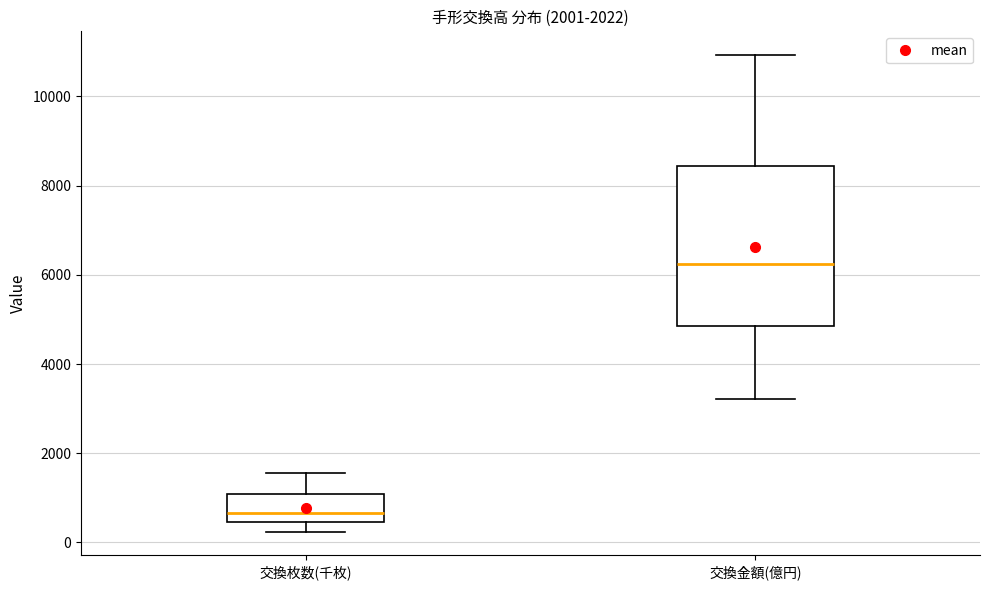

Reading left to right, transcribe this box plot: for each box, give where its median line is, the range the box spans, and where its two whiskers end, as read against the y-axis. The values are not printed on the chart, so give them approximately, as read against the axis.

交換枚数(千枚): median 600, box 400 to 1000, whiskers 200 to 1600
交換金額(億円): median 6200, box 4800 to 8400, whiskers 3200 to 11000